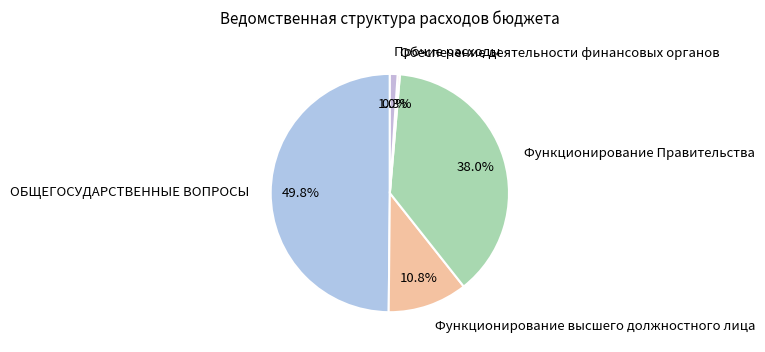

True or false: Функционирование высшего должностного лица accounts for 2% of the total.

False